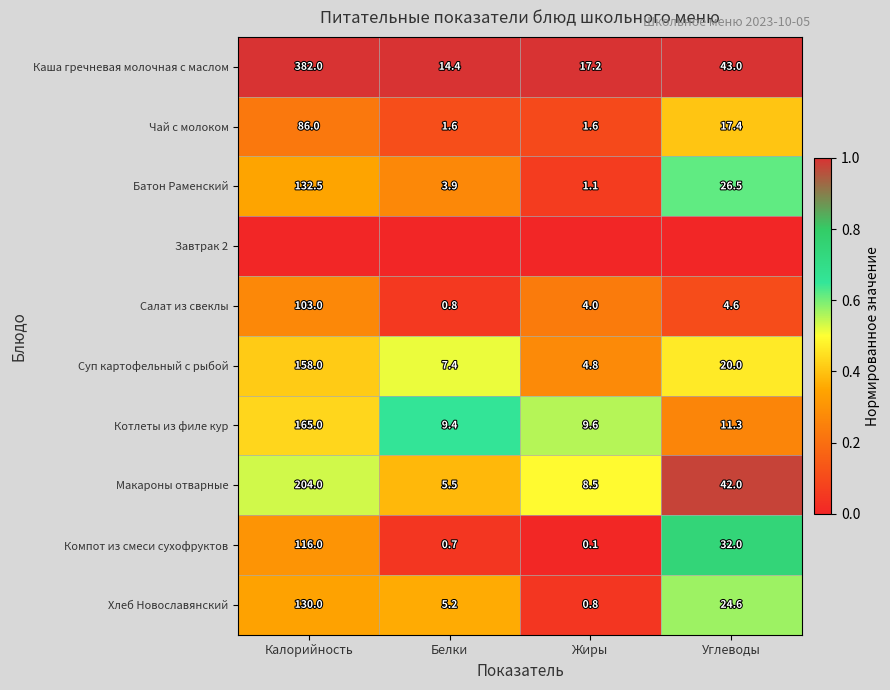

What is the lowest value of the Суп картофельный с рыбой series?

4.8